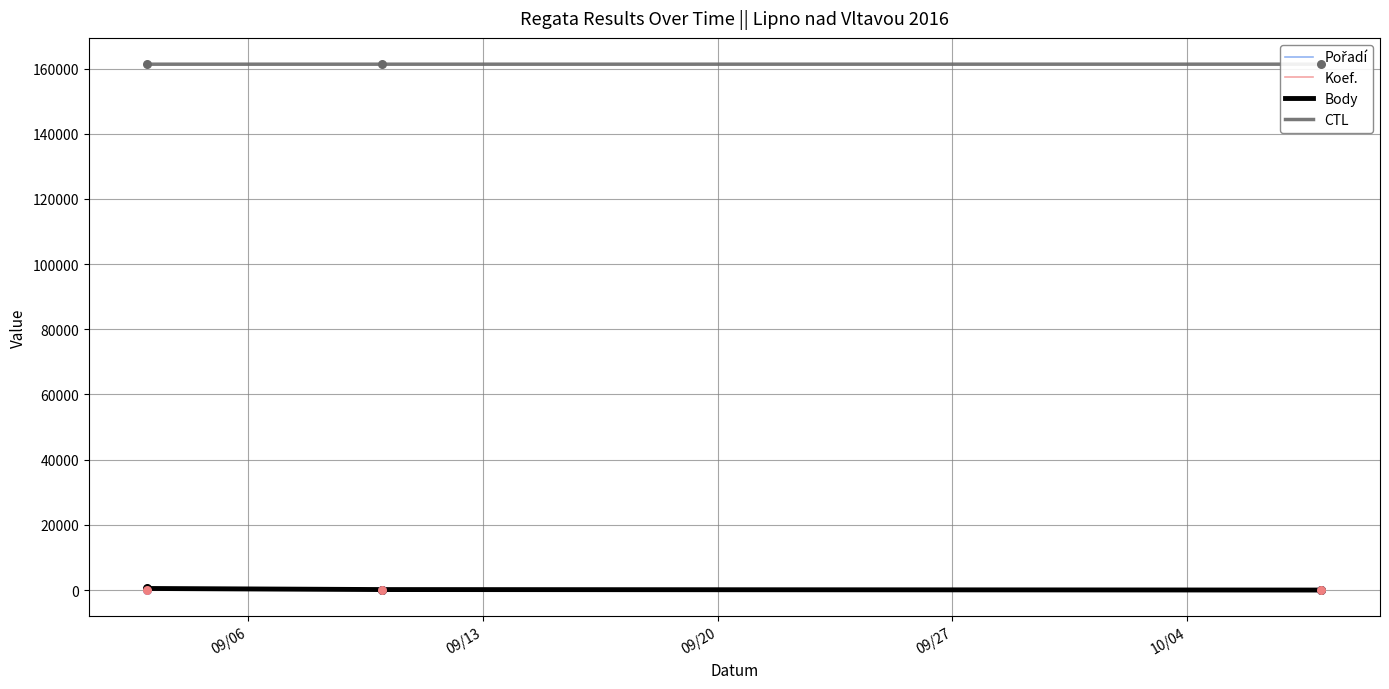

Which series reaches the maximum Y coordinate?

CTL